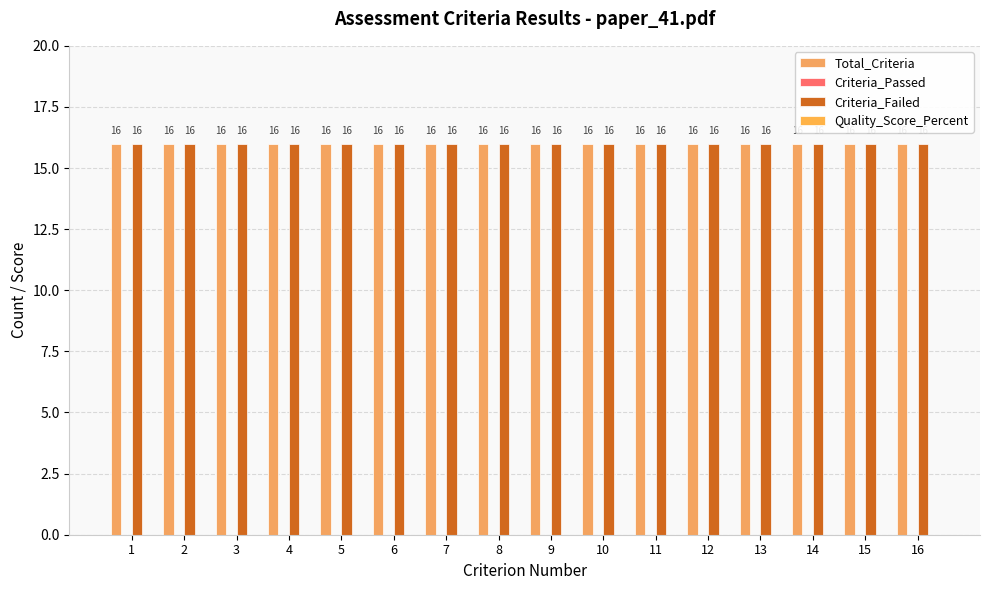

Reading left to right, extract all data points from this chart.

Total_Criteria: 1=16	2=16	3=16	4=16	5=16	6=16	7=16	8=16	9=16	10=16	11=16	12=16	13=16	14=16	15=16	16=16
Criteria_Passed: 1=0	2=0	3=0	4=0	5=0	6=0	7=0	8=0	9=0	10=0	11=0	12=0	13=0	14=0	15=0	16=0
Criteria_Failed: 1=16	2=16	3=16	4=16	5=16	6=16	7=16	8=16	9=16	10=16	11=16	12=16	13=16	14=16	15=16	16=16
Quality_Score_Percent: 1=0	2=0	3=0	4=0	5=0	6=0	7=0	8=0	9=0	10=0	11=0	12=0	13=0	14=0	15=0	16=0